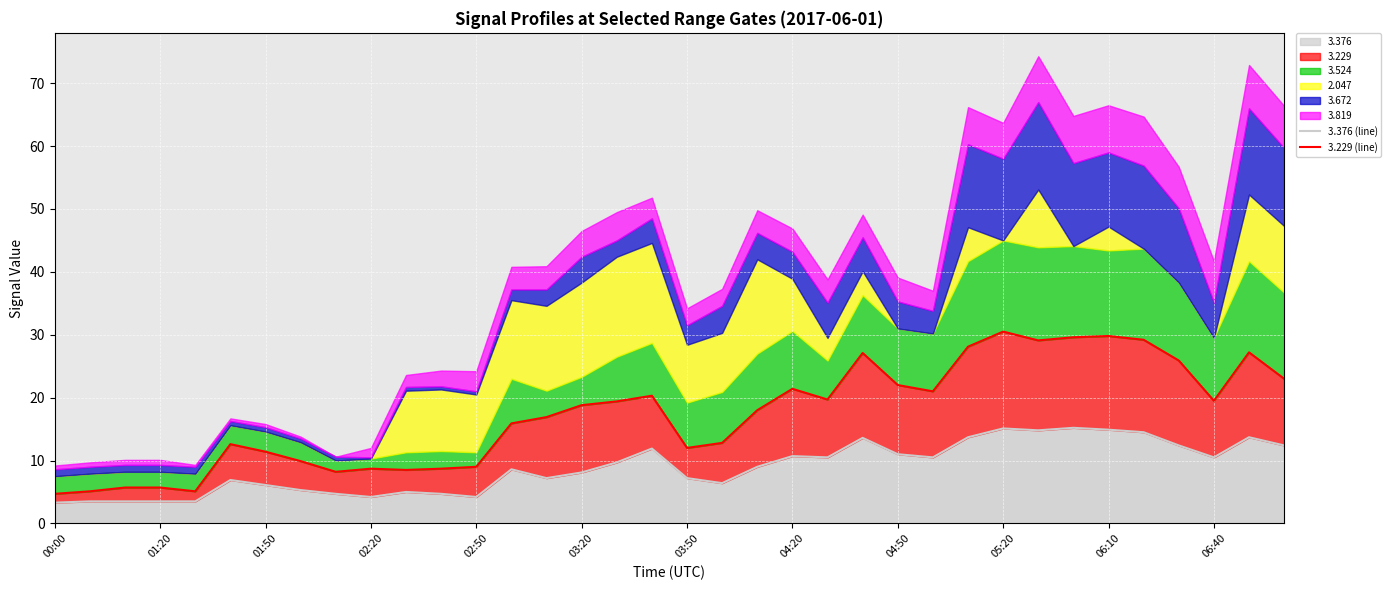

True or false: 3.376 has a value of 3.3 at 00:00.

True